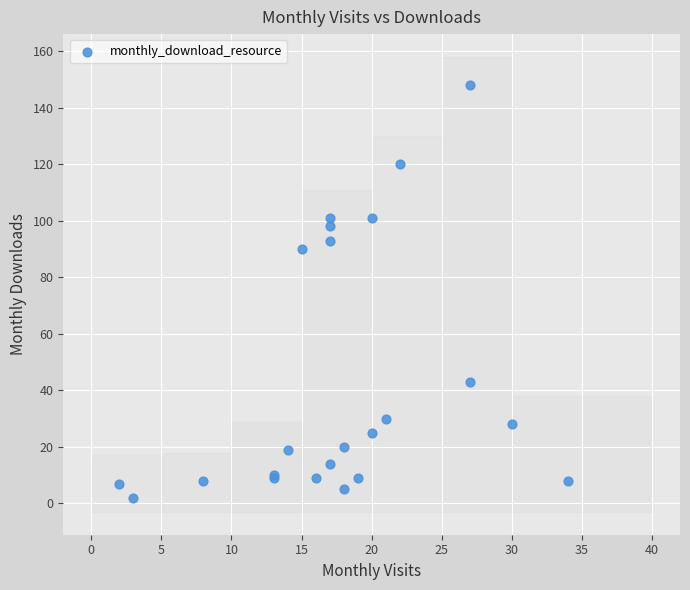

What Y value in the scatter plot is closest to 75?

90